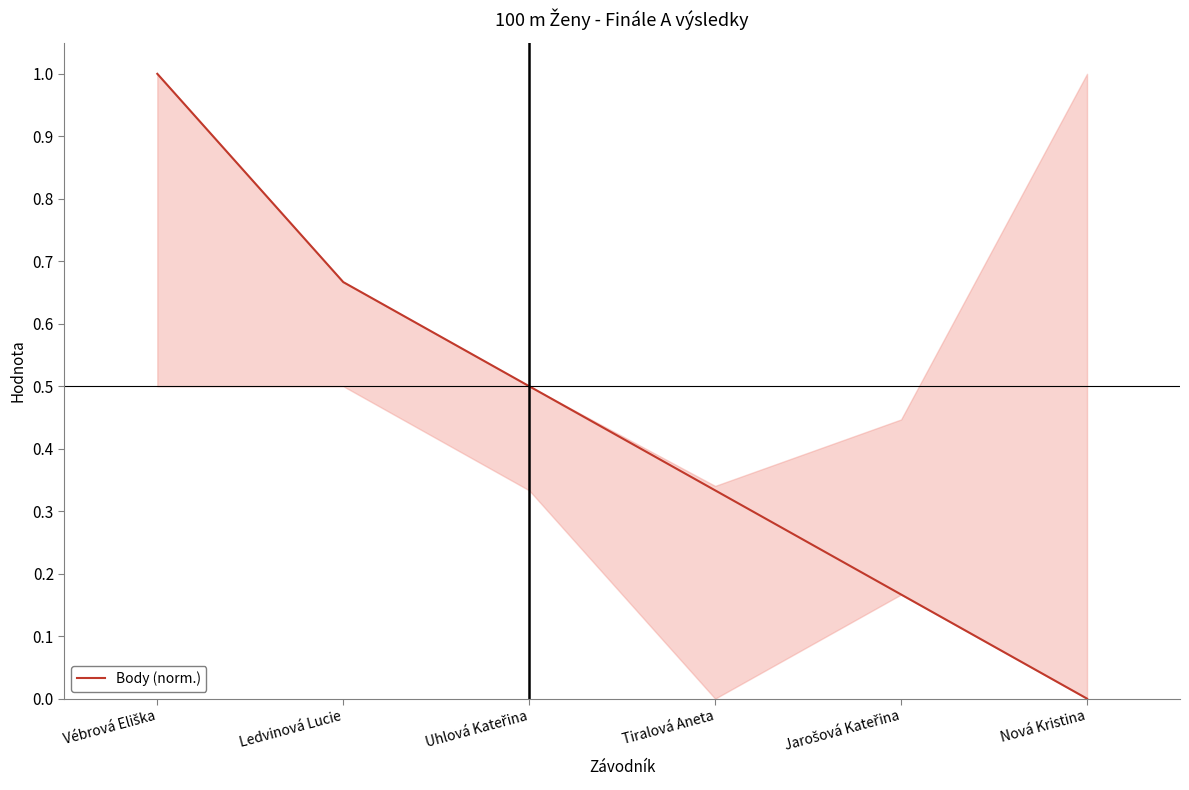

How many series are shown in this chart?

1